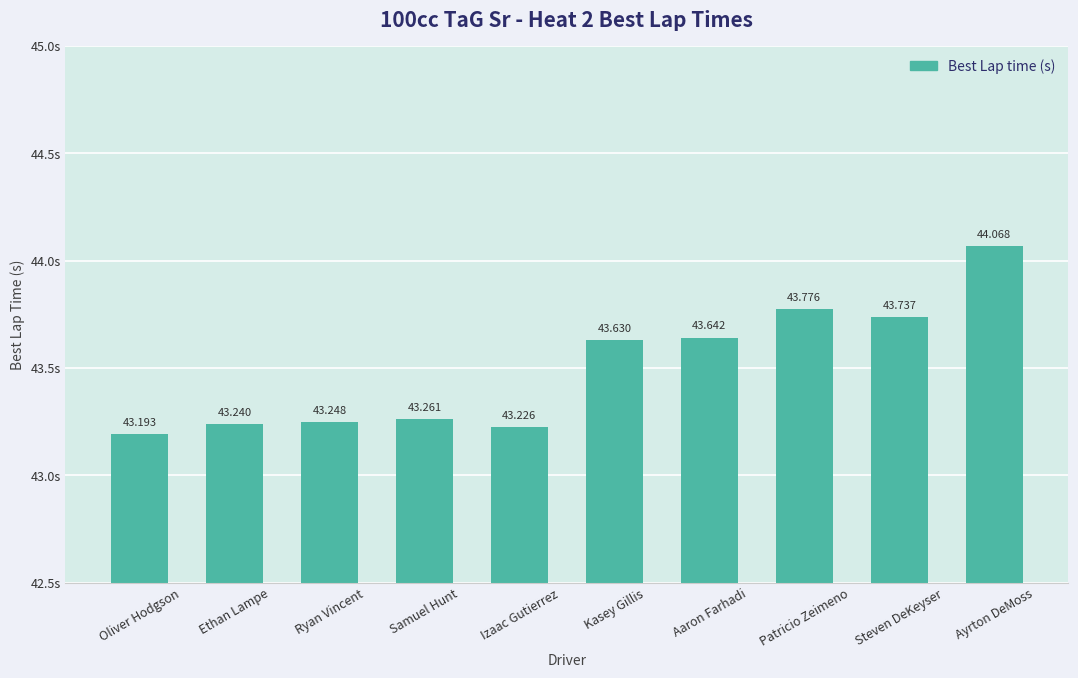

Reading left to right, extract all data points from this chart.

Oliver Hodgson=43.2	Ethan Lampe=43.2	Ryan Vincent=43.2	Samuel Hunt=43.3	Izaac Gutierrez=43.2	Kasey Gillis=43.6	Aaron Farhadi=43.6	Patricio Zeimeno=43.8	Steven DeKeyser=43.7	Ayrton DeMoss=44.1